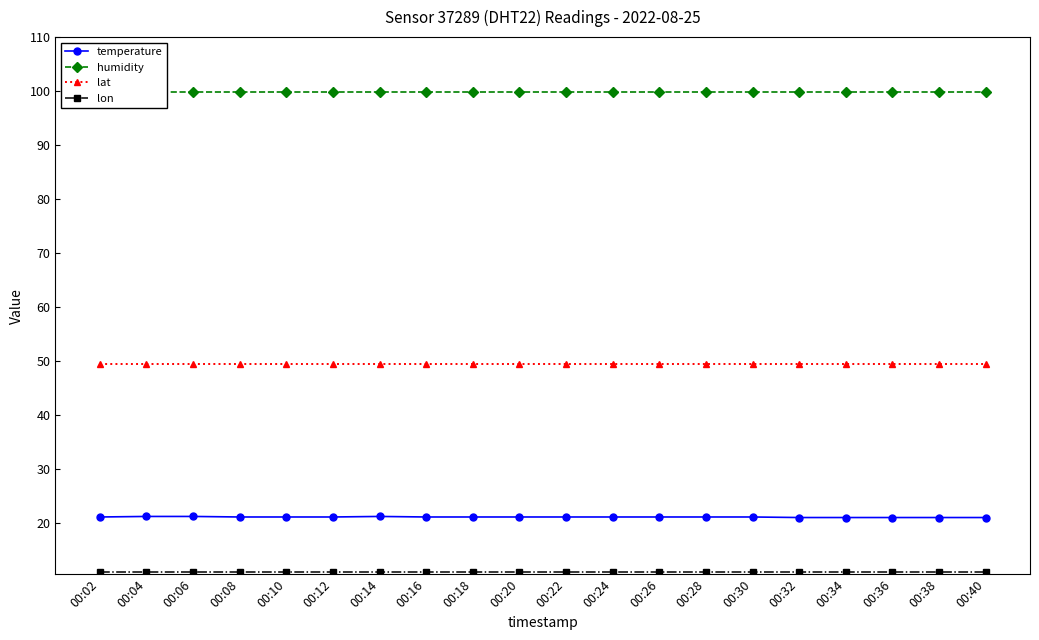

True or false: lon and lat intersect in this chart.

False